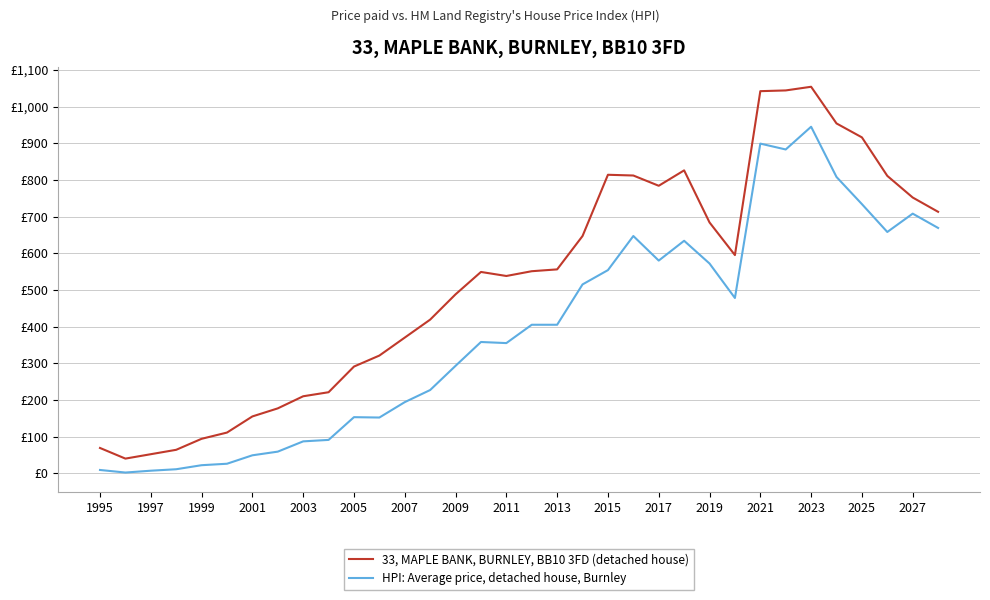

Does the chart display data point markers on the line(s)?

No